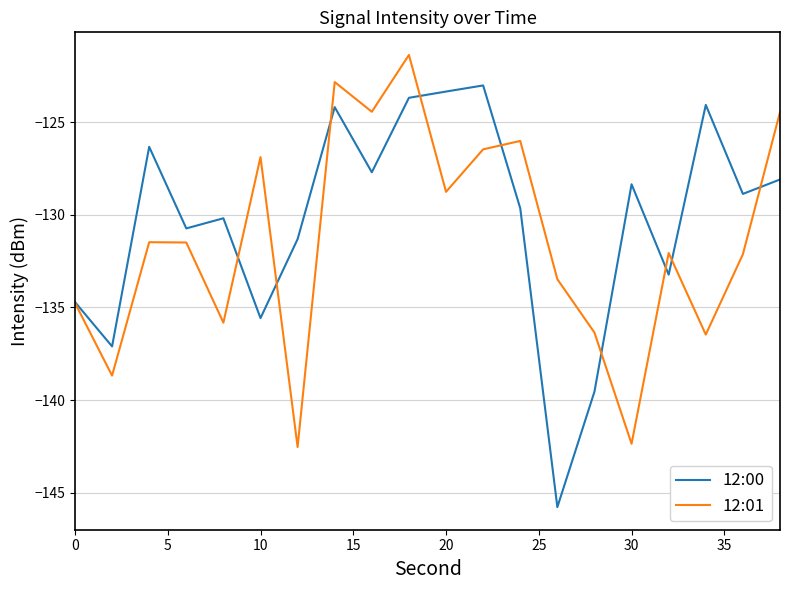

What is the average value of the 12:01 series?

-131.4